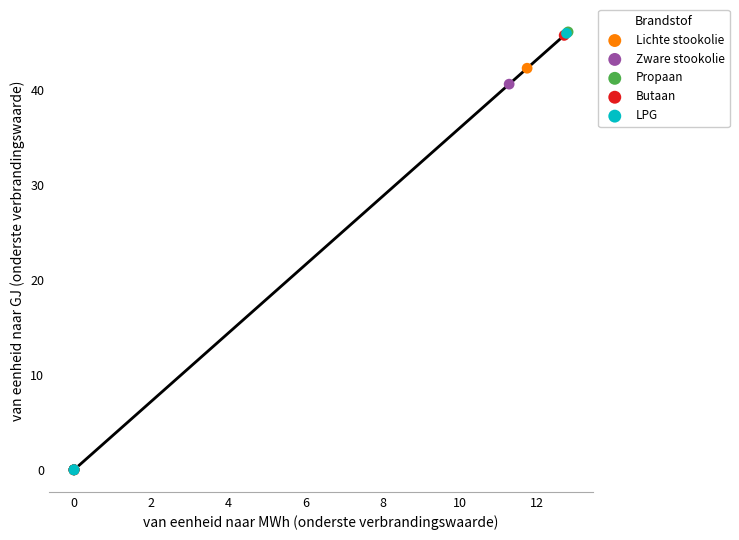

What are all the series names shown in the legend?

Lichte stookolie, Zware stookolie, Propaan, Butaan, LPG